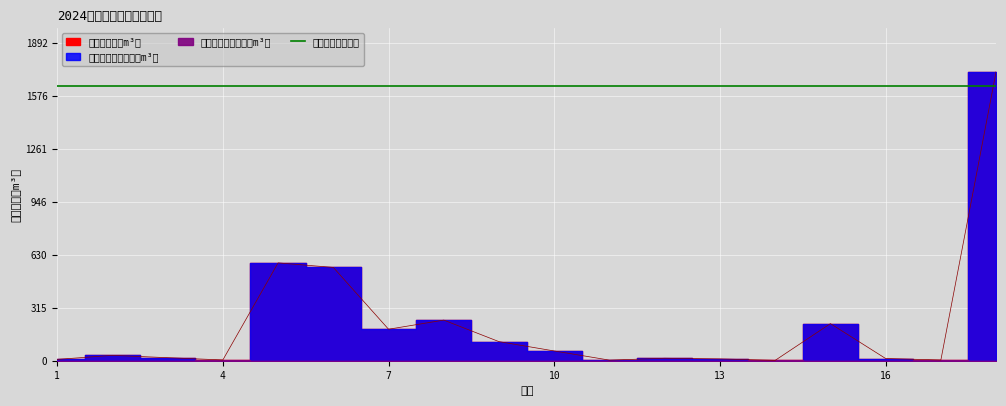

How many categories are shown in the chart?

18